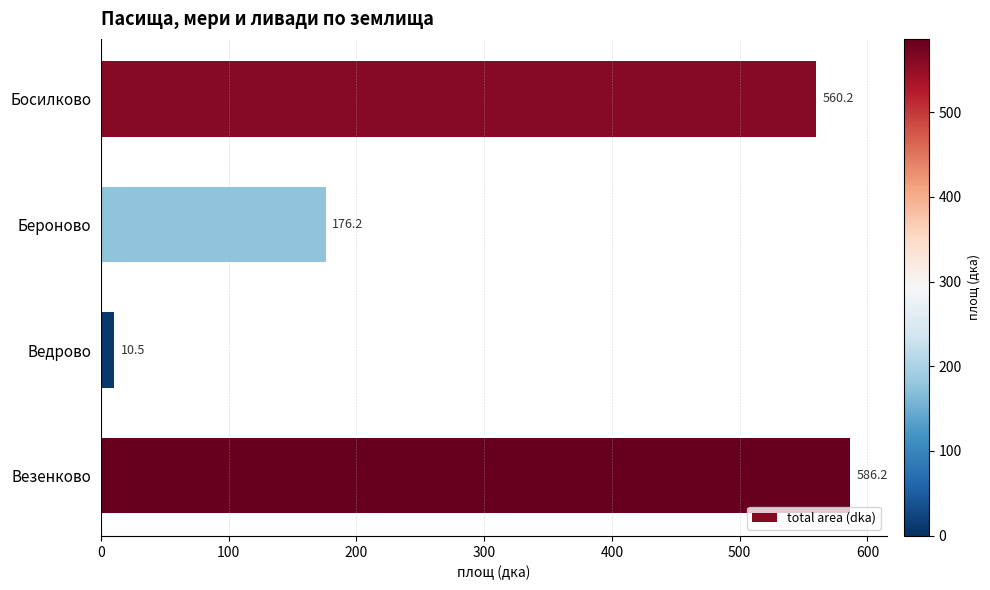

List the labels in order of value, largest first.

Везенково, Босилково, Бероново, Ведрово